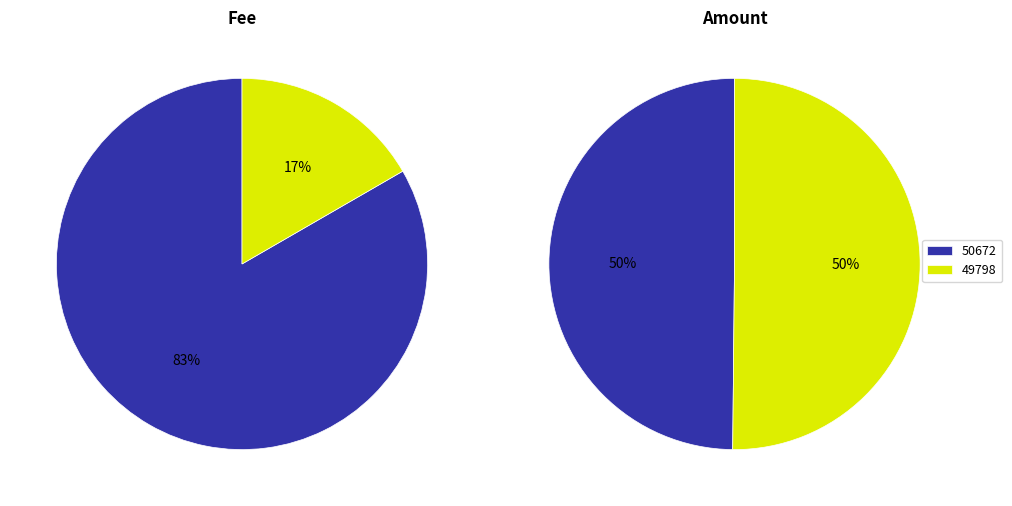

At 49798, list the series in order from smallest to largest.

Fee, Amount